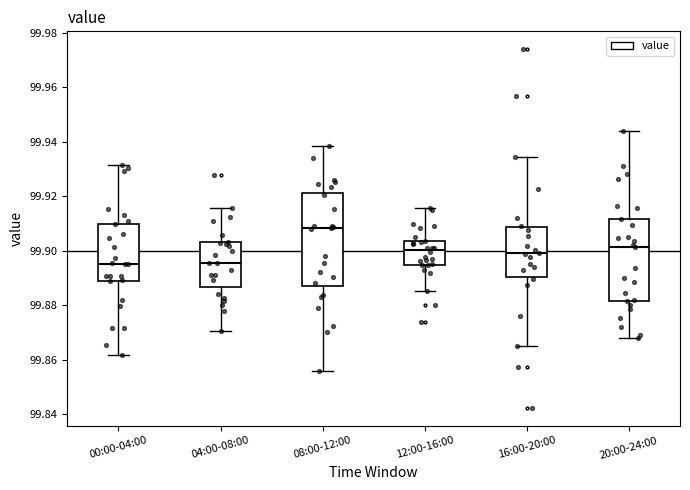

Reading left to right, read every box against the y-axis: the position of its median line, the range the box covers, and the ends of its whiskers. The values are not printed on the chart, so give them approximately, as read against the axis.

00:00-04:00: median 99.896, box 99.888 to 99.910, whiskers 99.862 to 99.932
04:00-08:00: median 99.896, box 99.886 to 99.904, whiskers 99.870 to 99.916
08:00-12:00: median 99.908, box 99.886 to 99.922, whiskers 99.856 to 99.938
12:00-16:00: median 99.900, box 99.894 to 99.904, whiskers 99.886 to 99.916
16:00-20:00: median 99.900, box 99.890 to 99.908, whiskers 99.864 to 99.934
20:00-24:00: median 99.902, box 99.882 to 99.912, whiskers 99.868 to 99.944